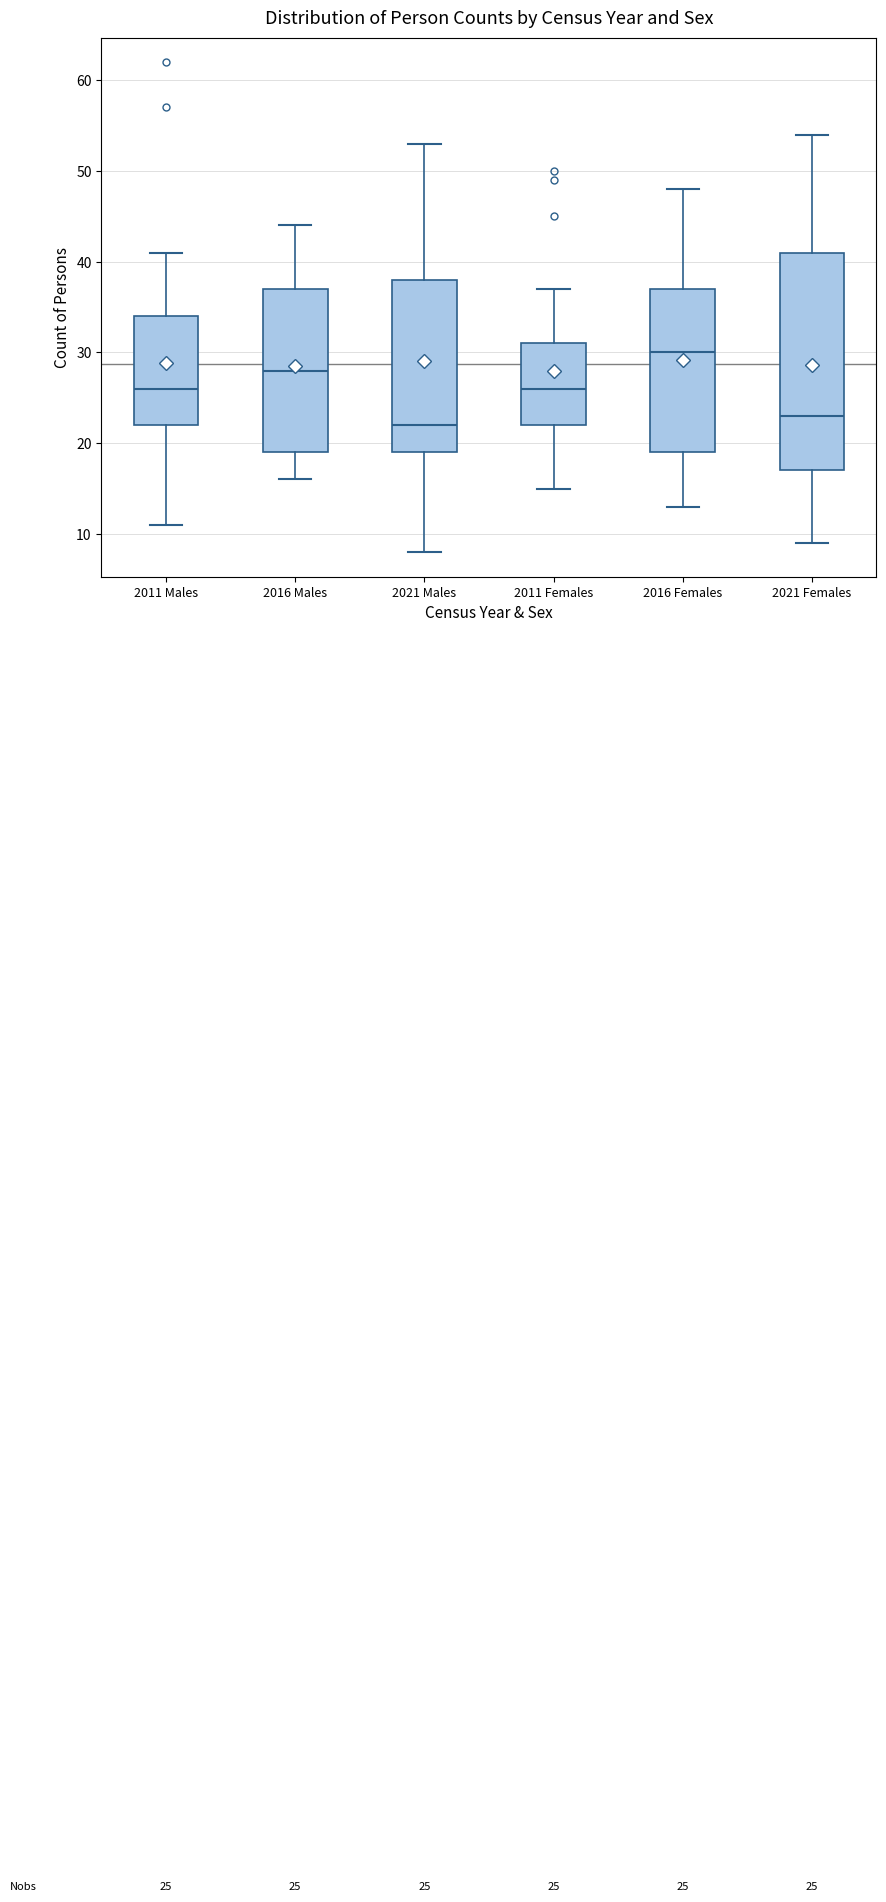

Comparing the boxes themselves (not the whiskers), which one is the tallest?

2021 Females